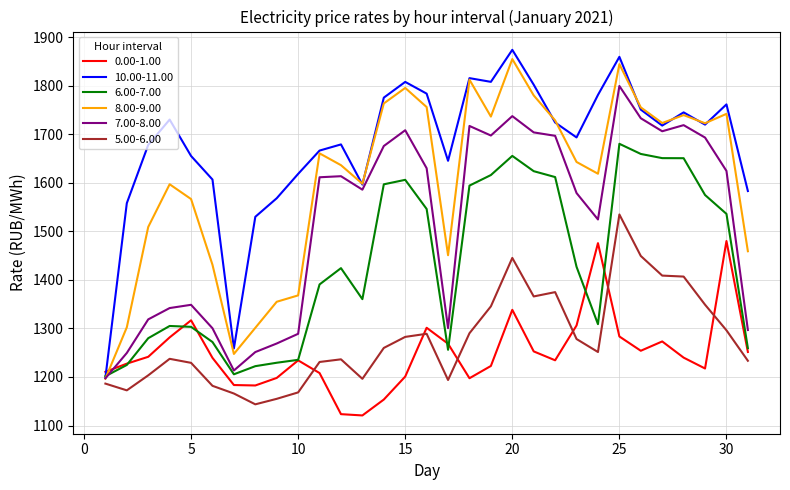

True or false: 0.00-1.00 and 5.00-6.00 cross at least once.

True